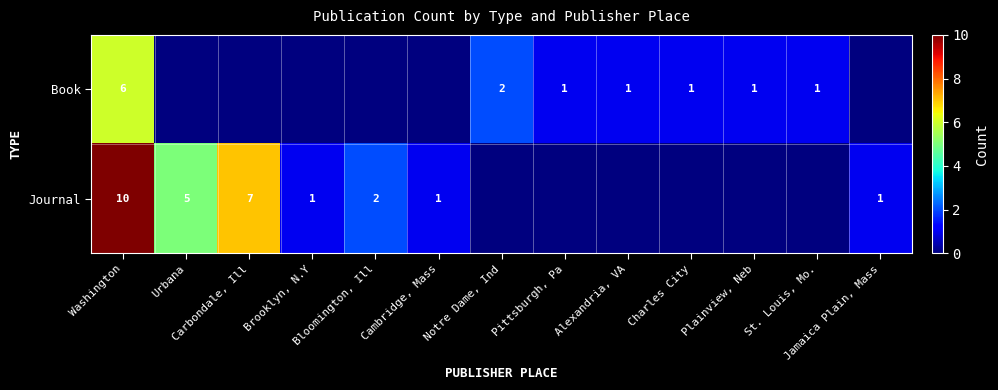

Is the value of Journal at Brooklyn, N.Y greater than the value of Book at Notre Dame, Ind?

No